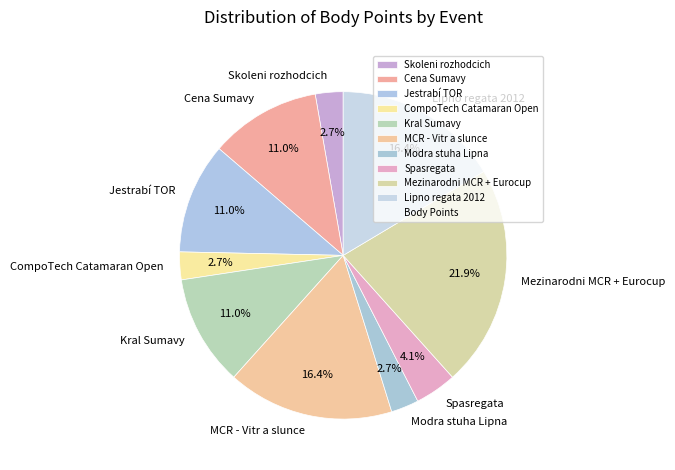

Which has a higher value, Jestrabí TOR or Modra stuha Lipna?

Jestrabí TOR